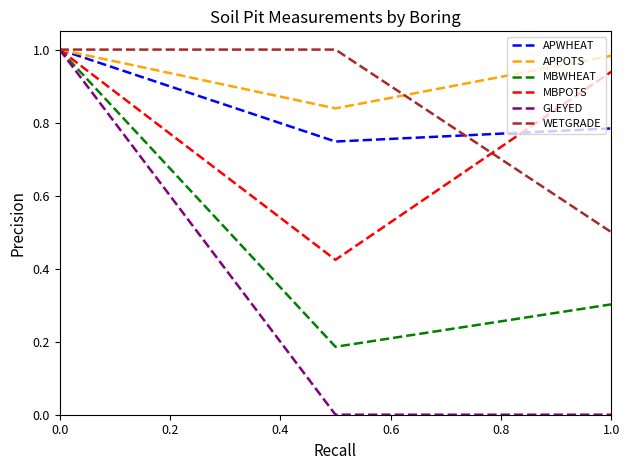

Which series has the largest total across all categories?

APPOTS